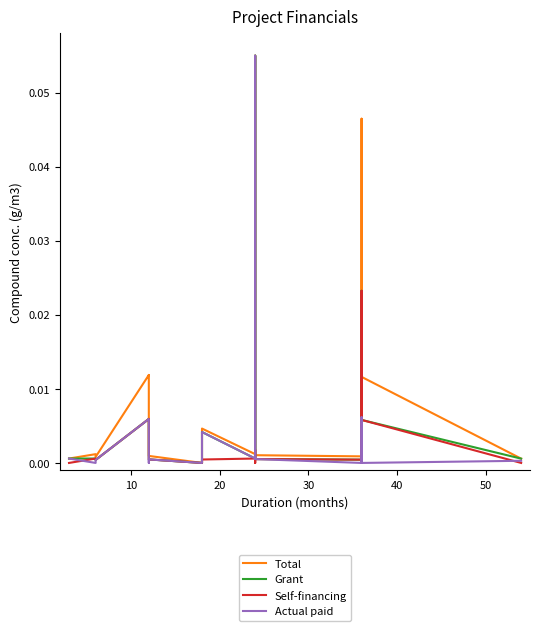

Which series has the widest spread of values?

Total